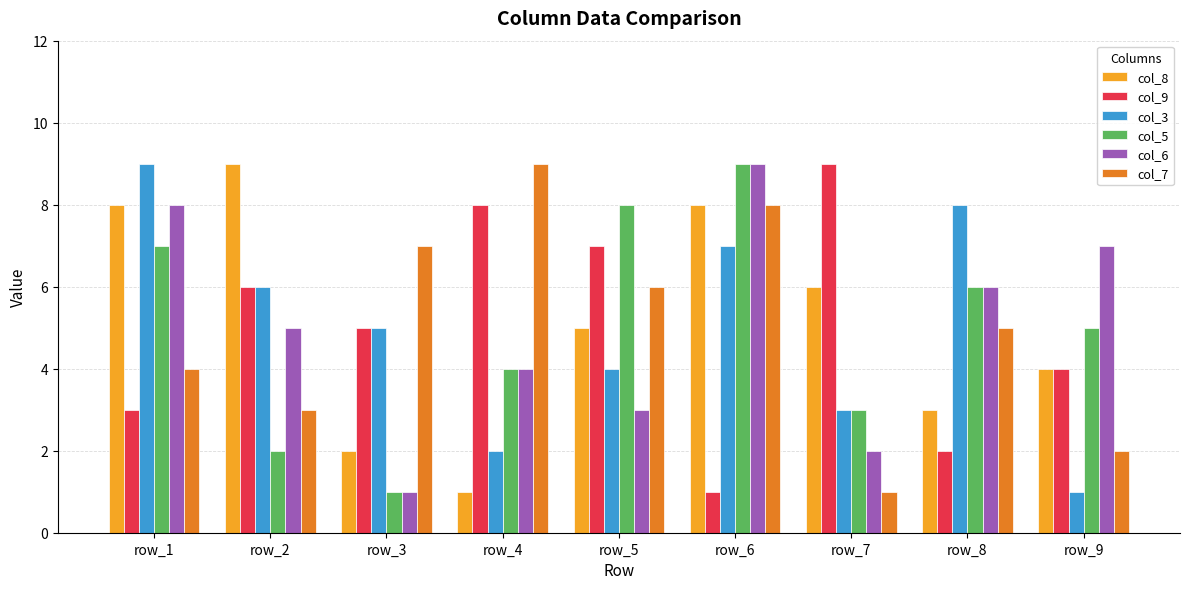

What is the value of the col_5 bar at the 1st from the left?

7